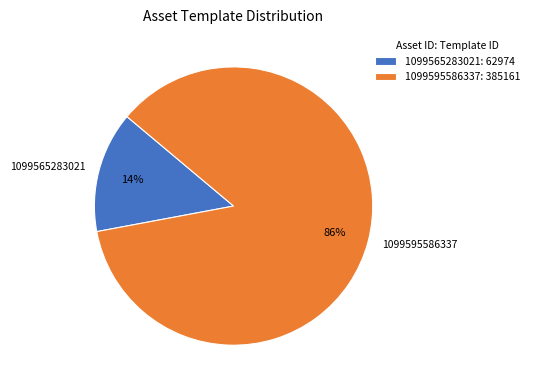

Does 1099565283021 represent more than half of the total?

No